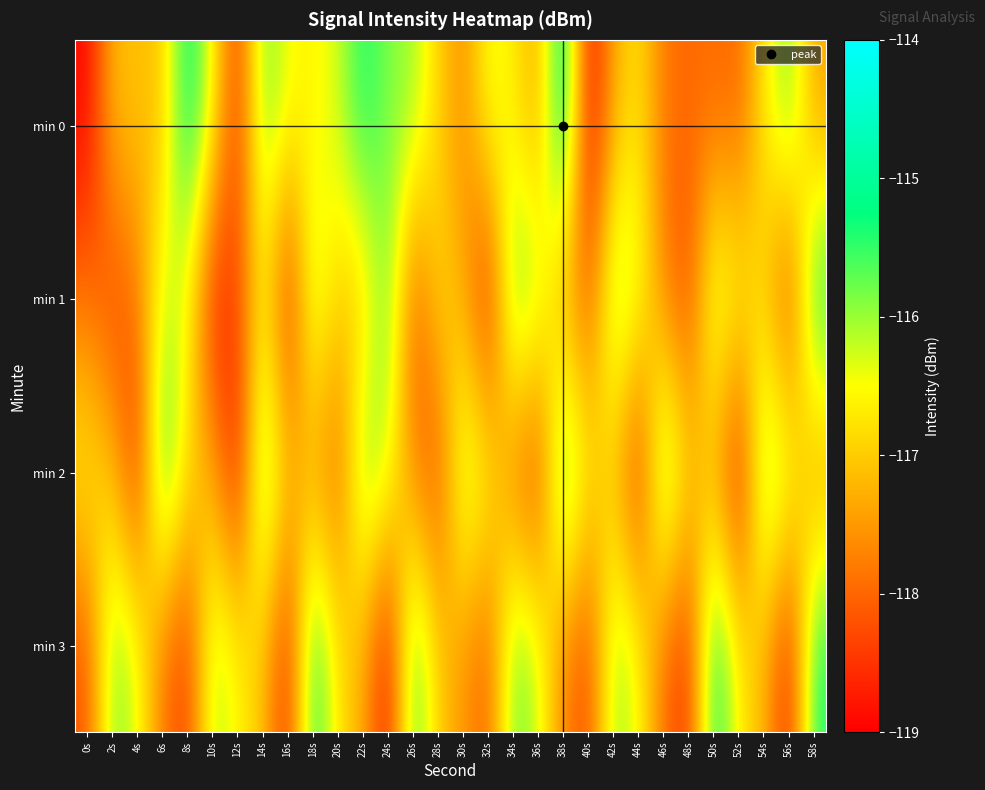

At how many categories does at least one series exceed -117?

30